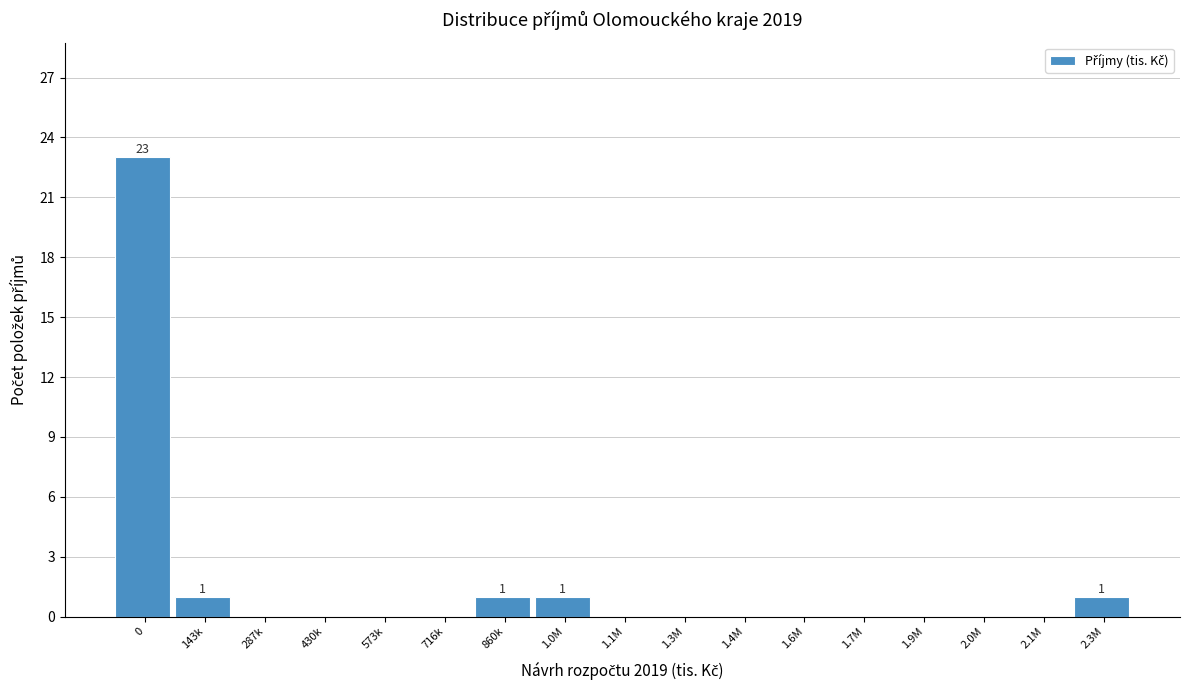

Reading left to right, what are all the values shown in this chart?

0=23	143k=1	287k=0	430k=0	573k=0	716k=0	860k=1	1.0M=1	1.1M=0	1.3M=0	1.4M=0	1.6M=0	1.7M=0	1.9M=0	2.0M=0	2.1M=0	2.3M=1